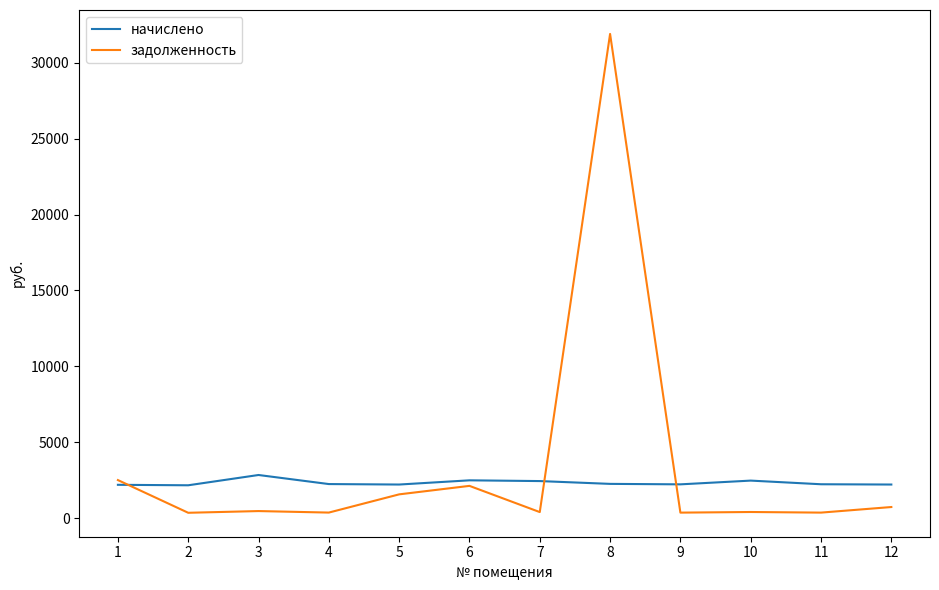

Count the number of data series in this chart.

2